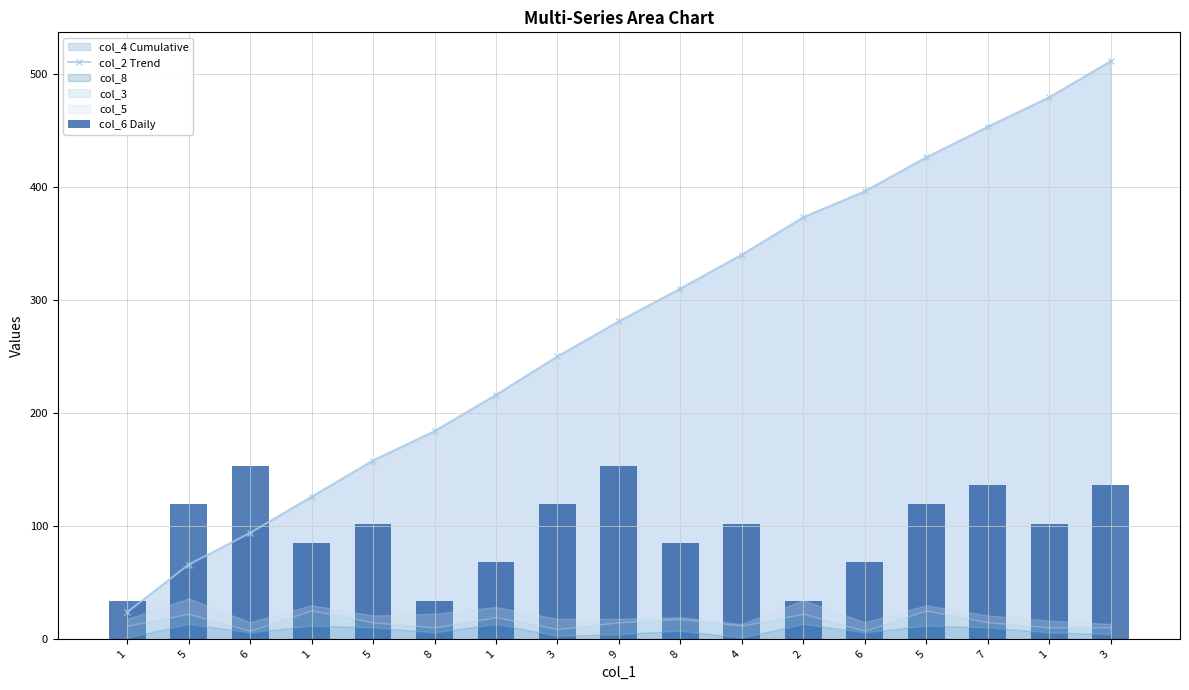

What is the maximum value shown in the chart?

511.0